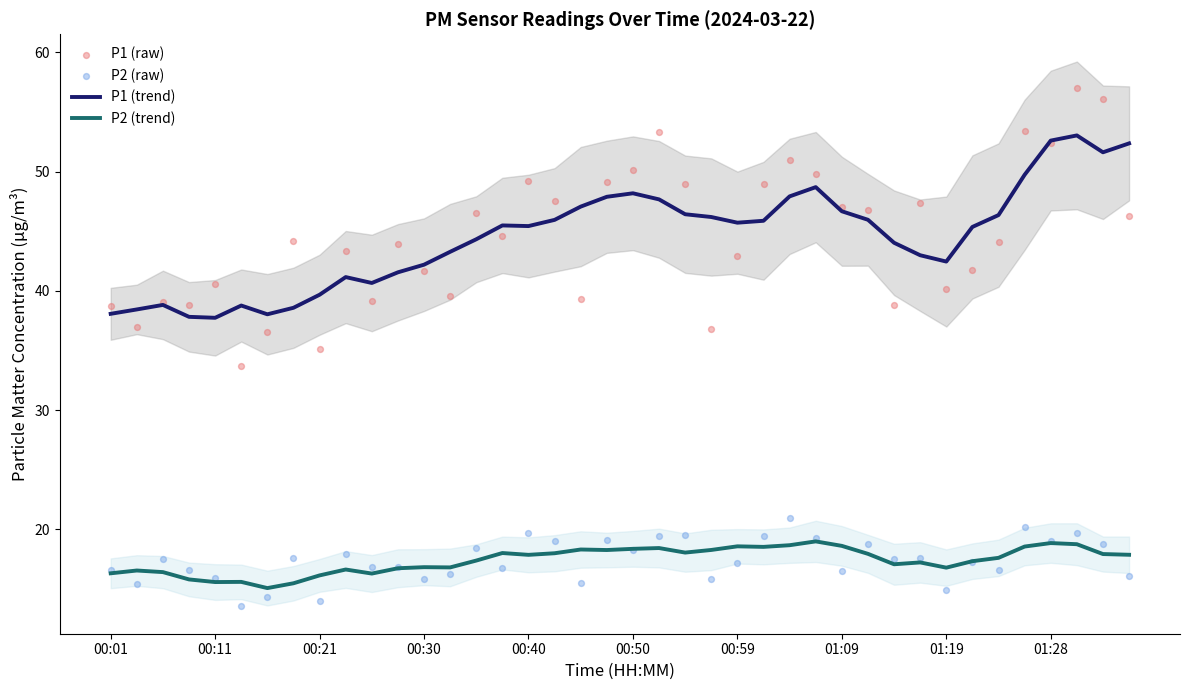

Which series contains the lowest Y value?

P2 (raw)